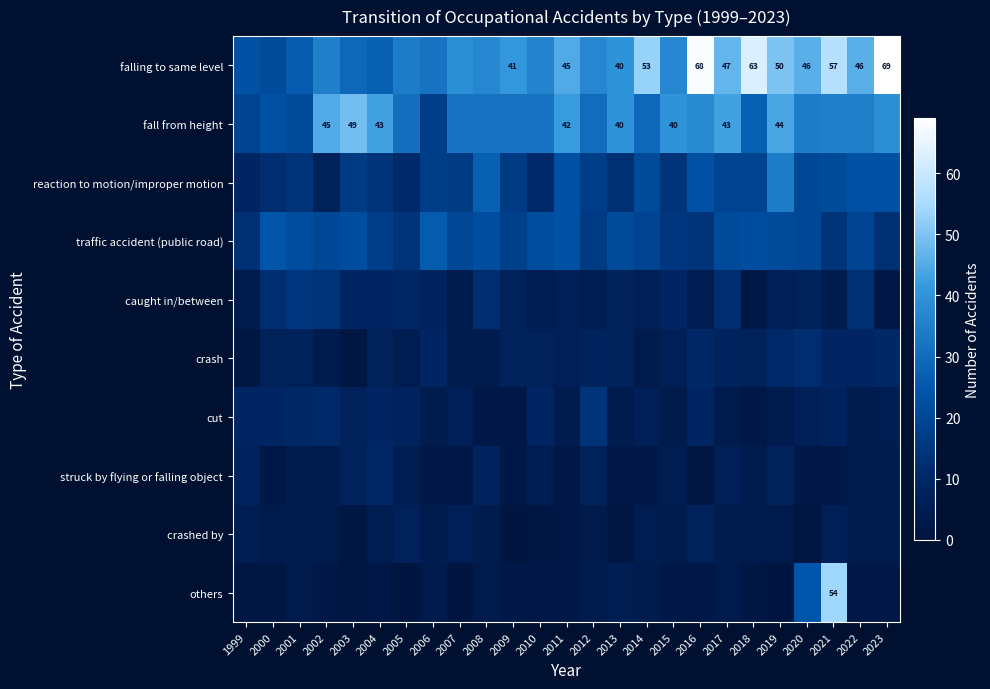

The value of fall from height at 2002 is 79. True or false?

False